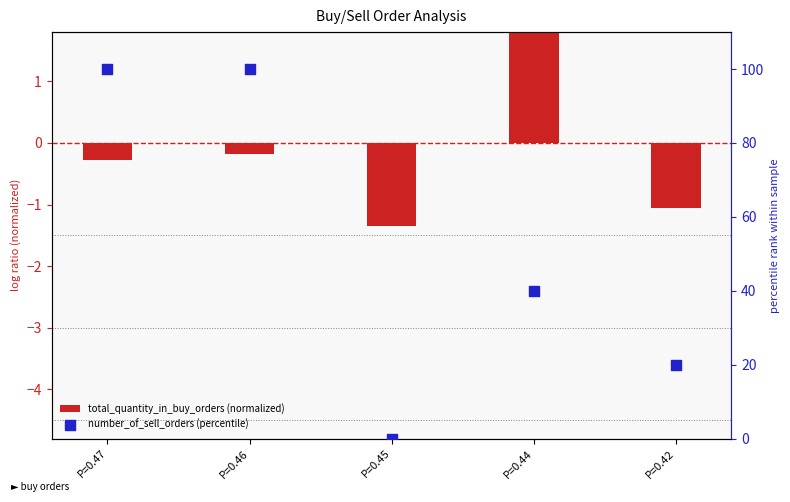

At how many categories does at least one series exceed 79?

2